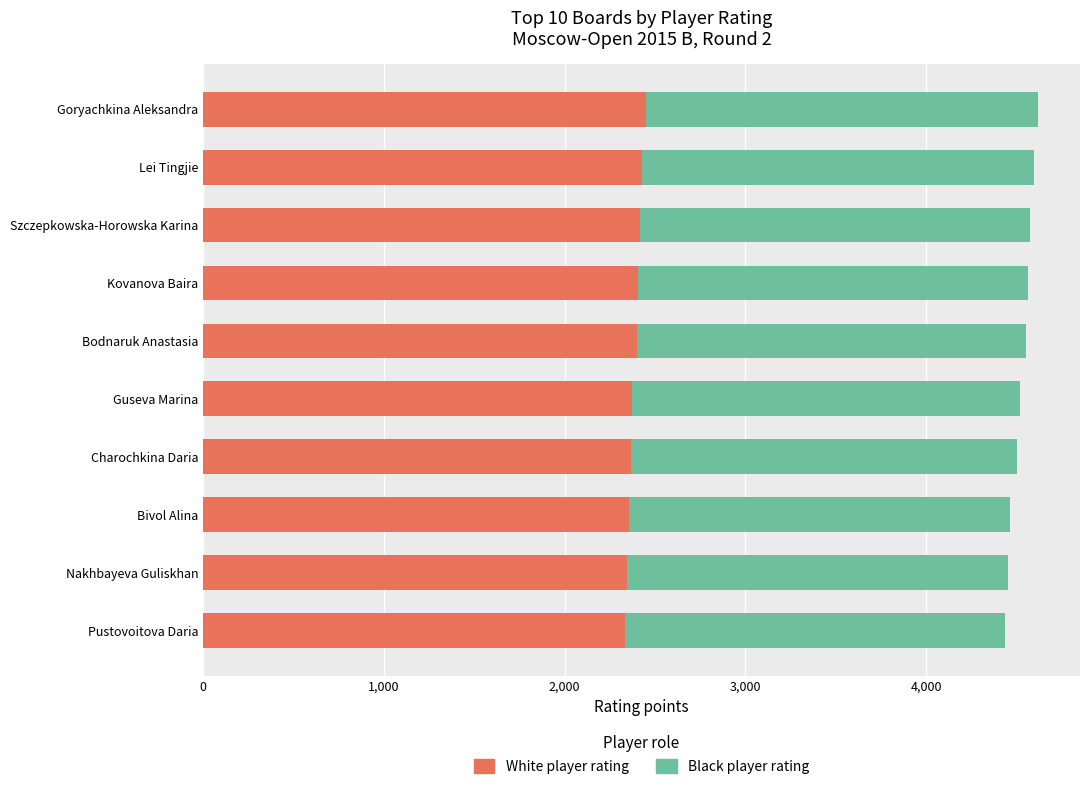

What is the total value across all series at Bivol Alina?

4466